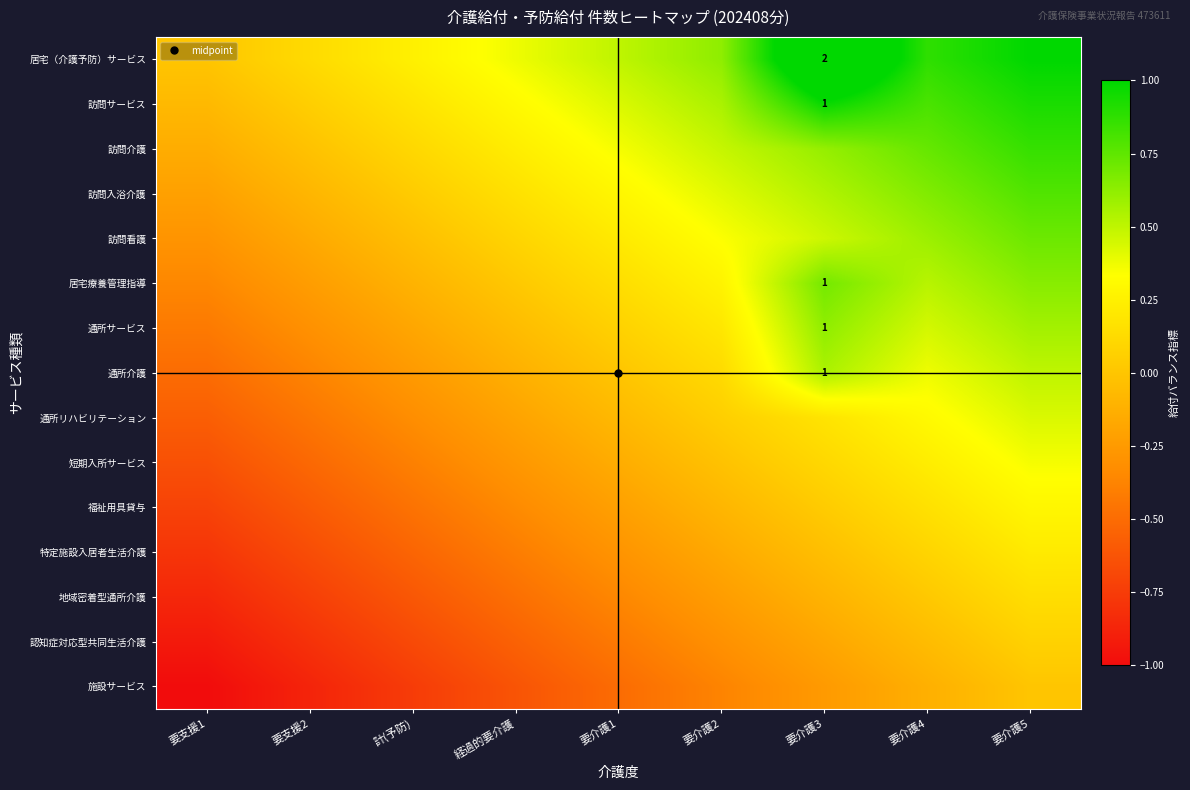

True or false: 訪問看護 has a value of 0.1 at 経過的要介護.

True